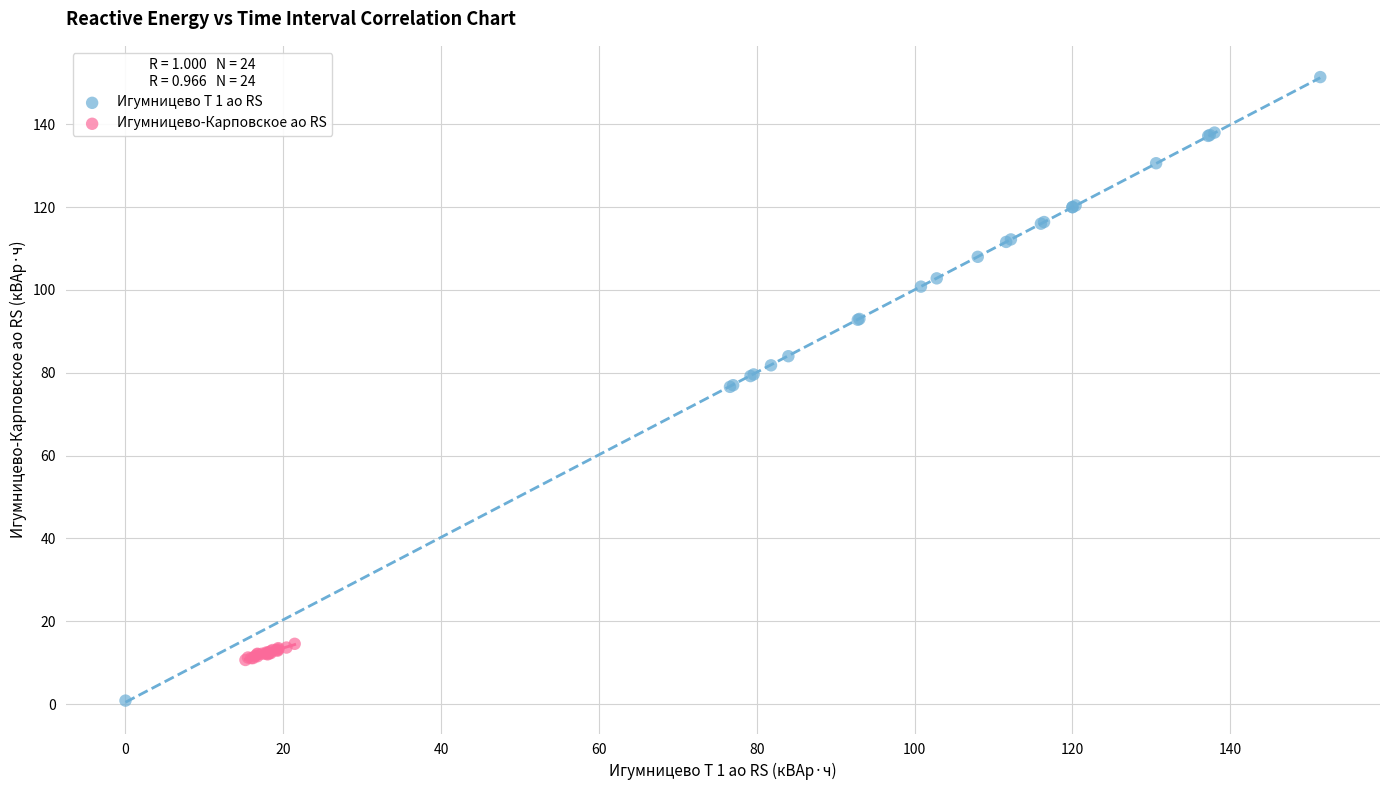

Which series reaches the maximum Y coordinate?

Игумницево Т 1 ао RS